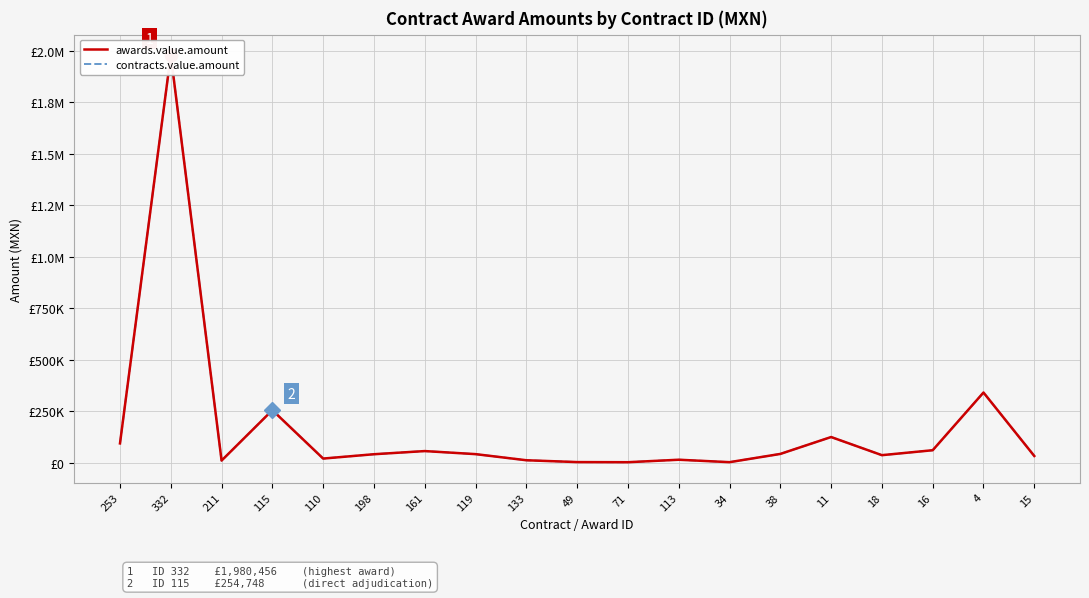

What is the sum of the contracts.value.amount values at 253 and 211?

102884.2